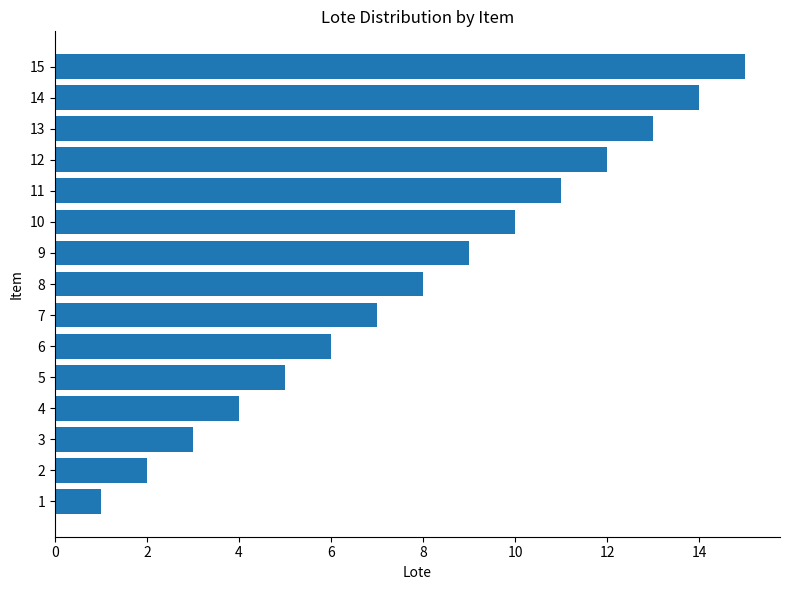

True or false: the data shows 16 at 12.

False